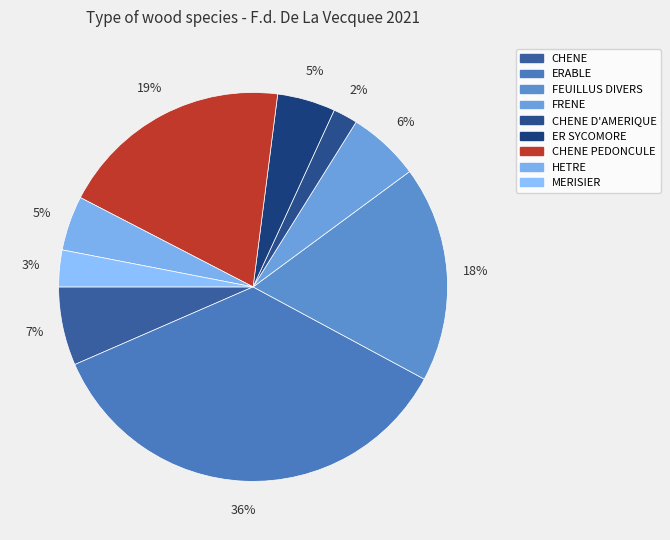

How many slices are in this pie chart?

9